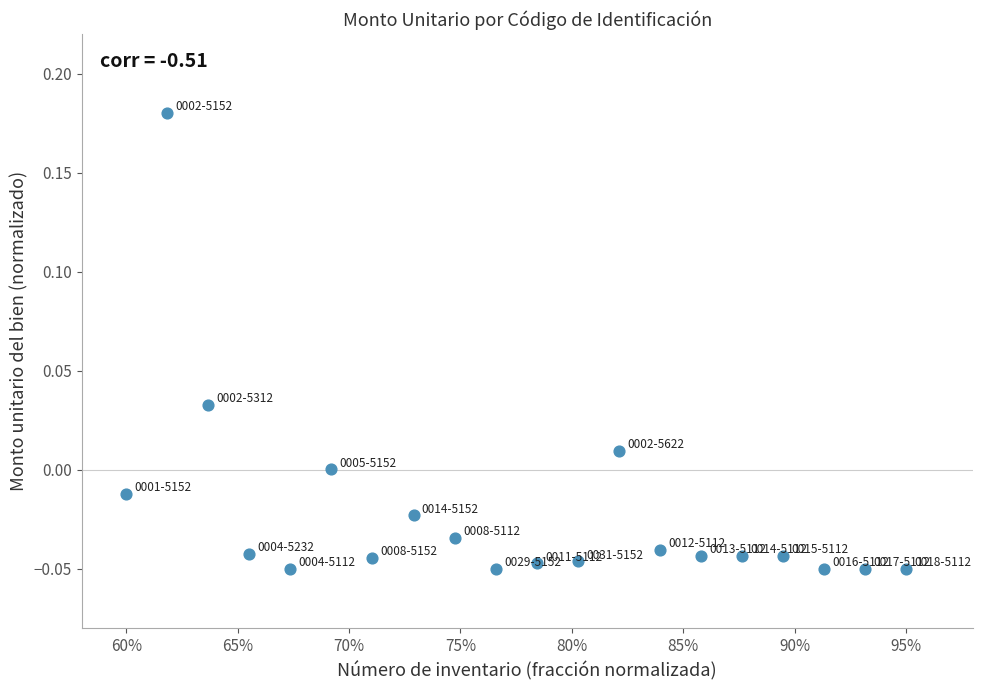

What is the range of X values (max minus min)?

0.3